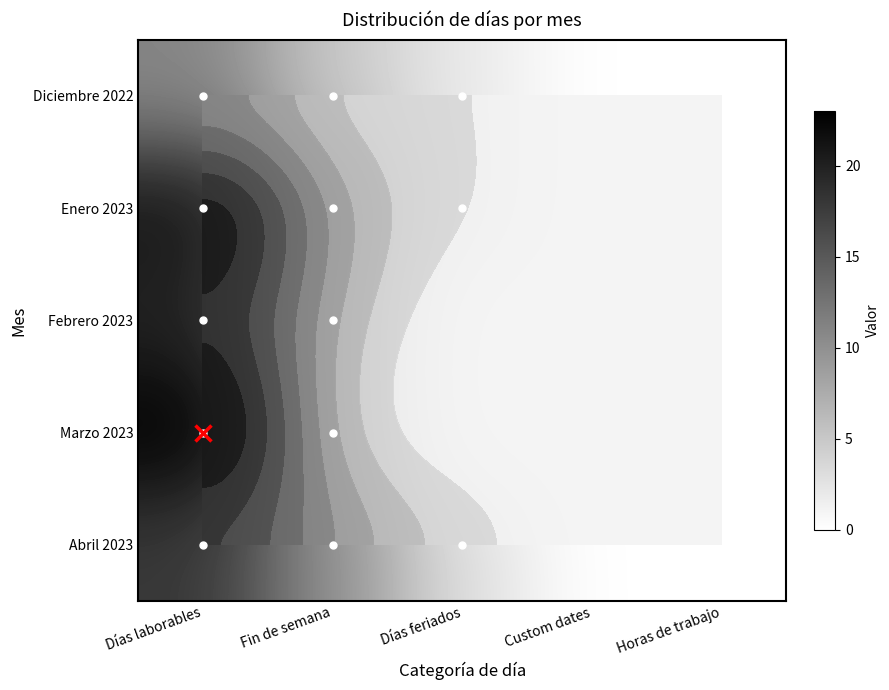

List the labels in order of Enero 2023 value, smallest first.

Custom dates, Horas de trabajo, Días feriados, Fin de semana, Días laborables